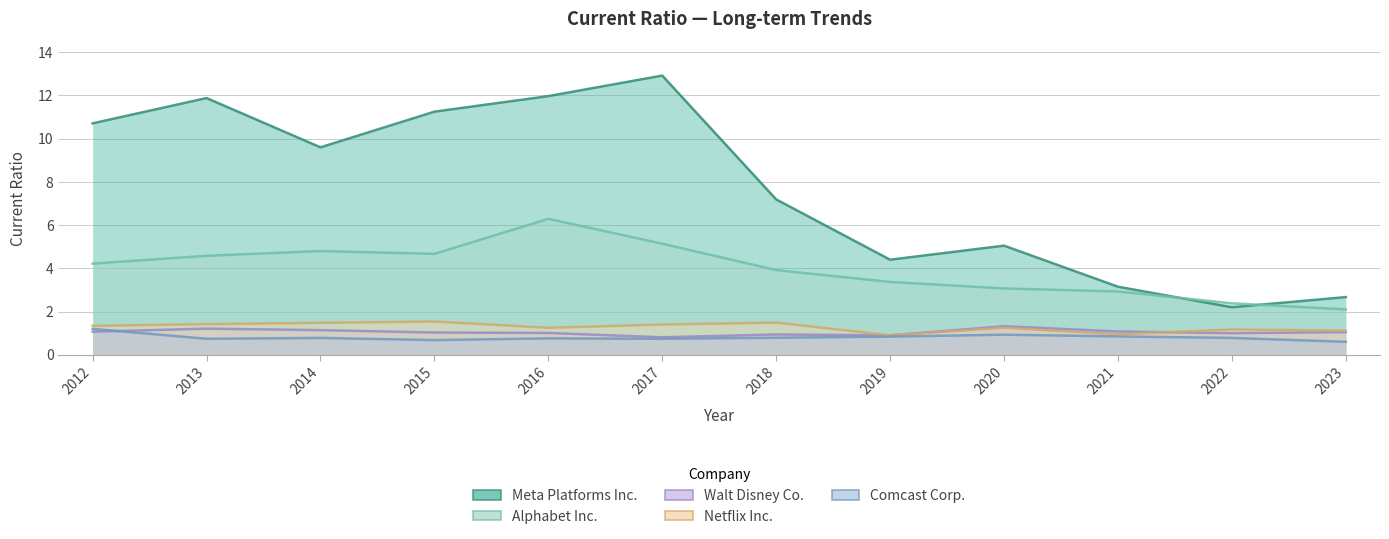

How many interior local peaks does the Meta Platforms Inc. series have?

3